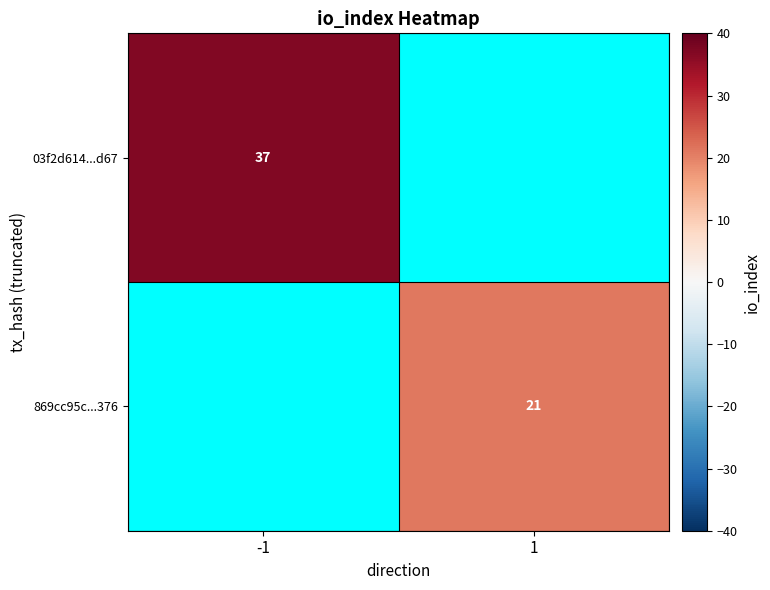

Which series has the largest total across all categories?

03f2d614...d67